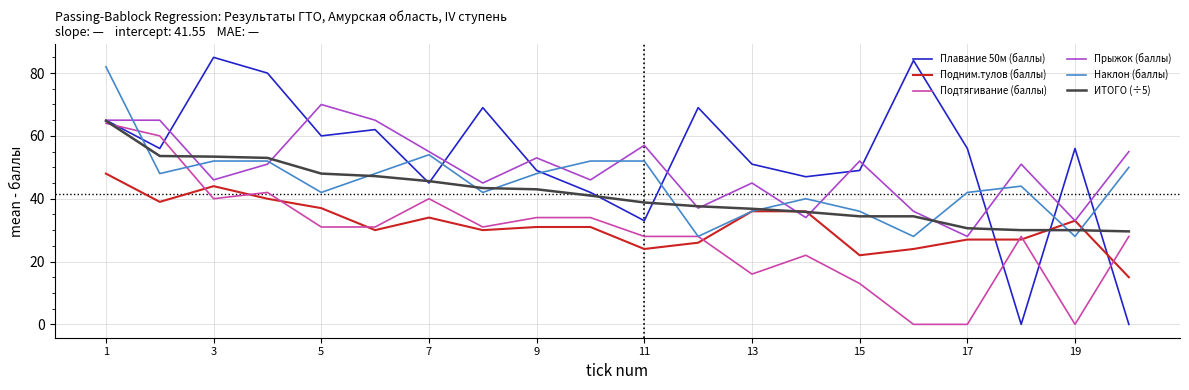

What is the maximum value shown in the chart?

85.0